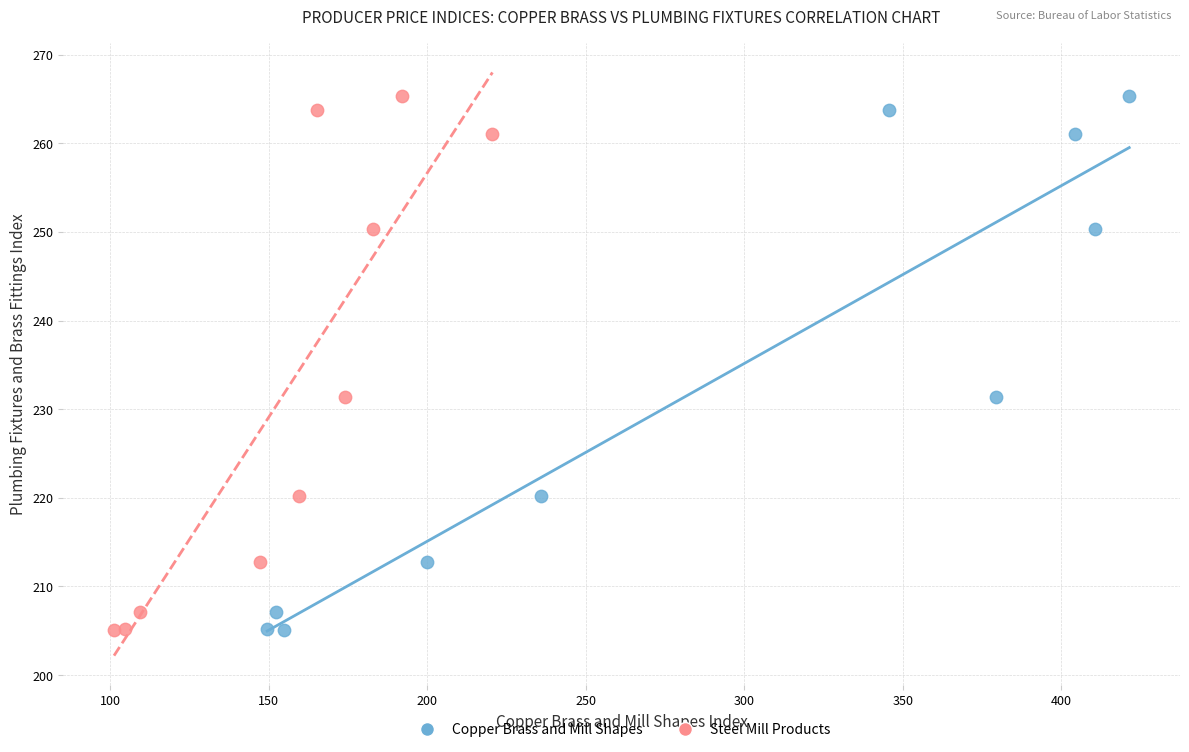

What are all the series names shown in the legend?

Copper Brass and Mill Shapes, Steel Mill Products